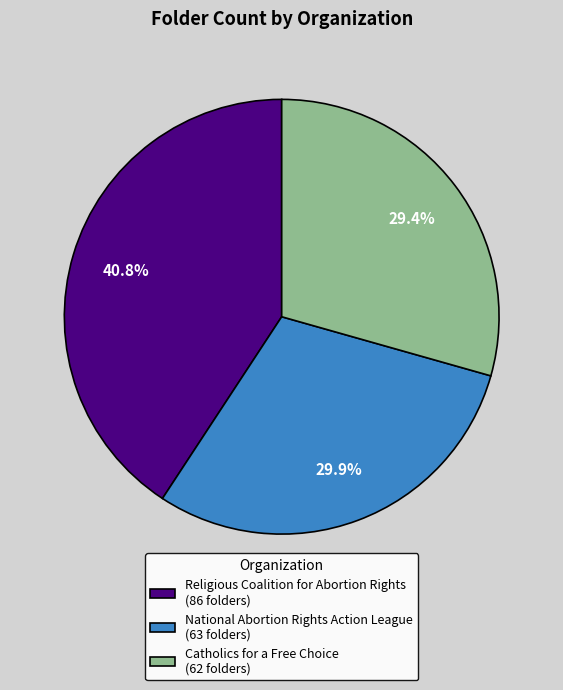

What percentage is the Catholics for a Free Choice slice, to the nearest percent?

29%